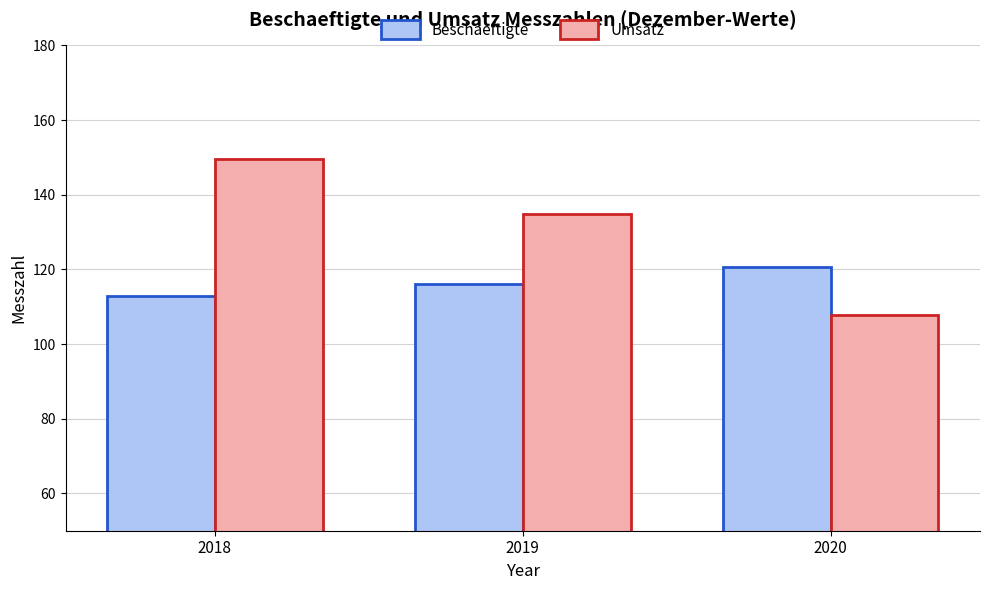

What is the sum of all Umsatz values?

392.3